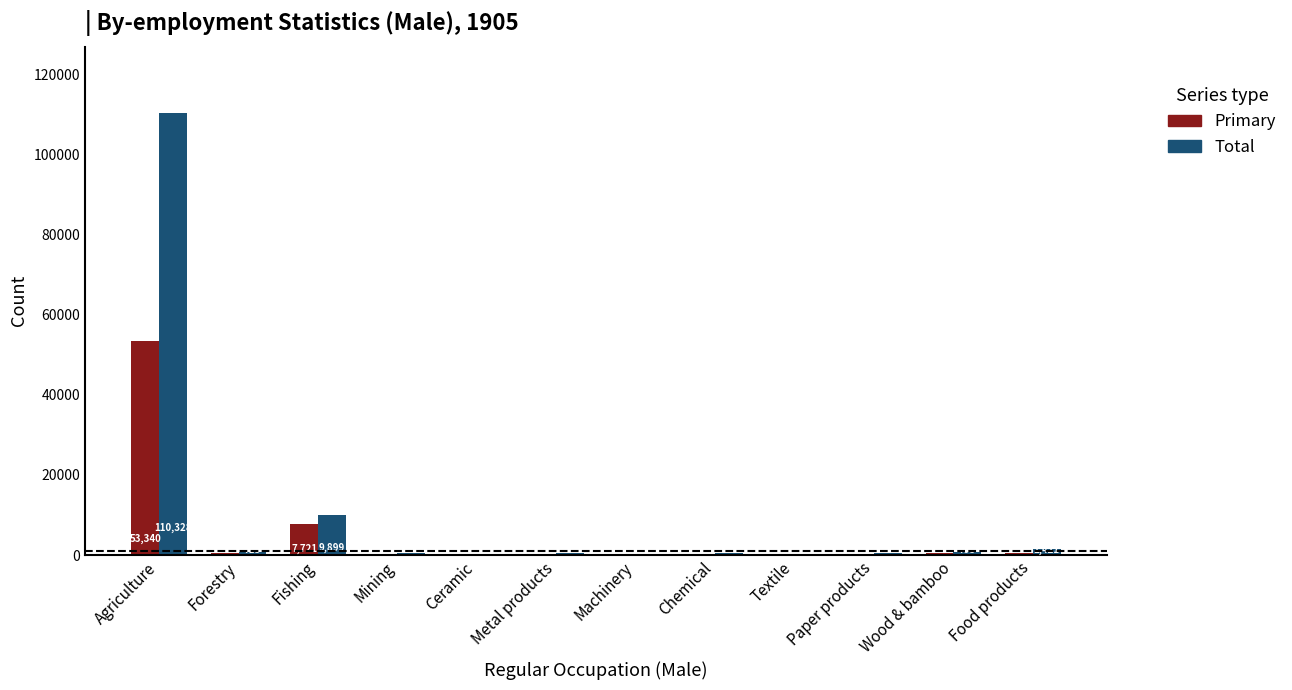

What is the greatest value displayed?

110328